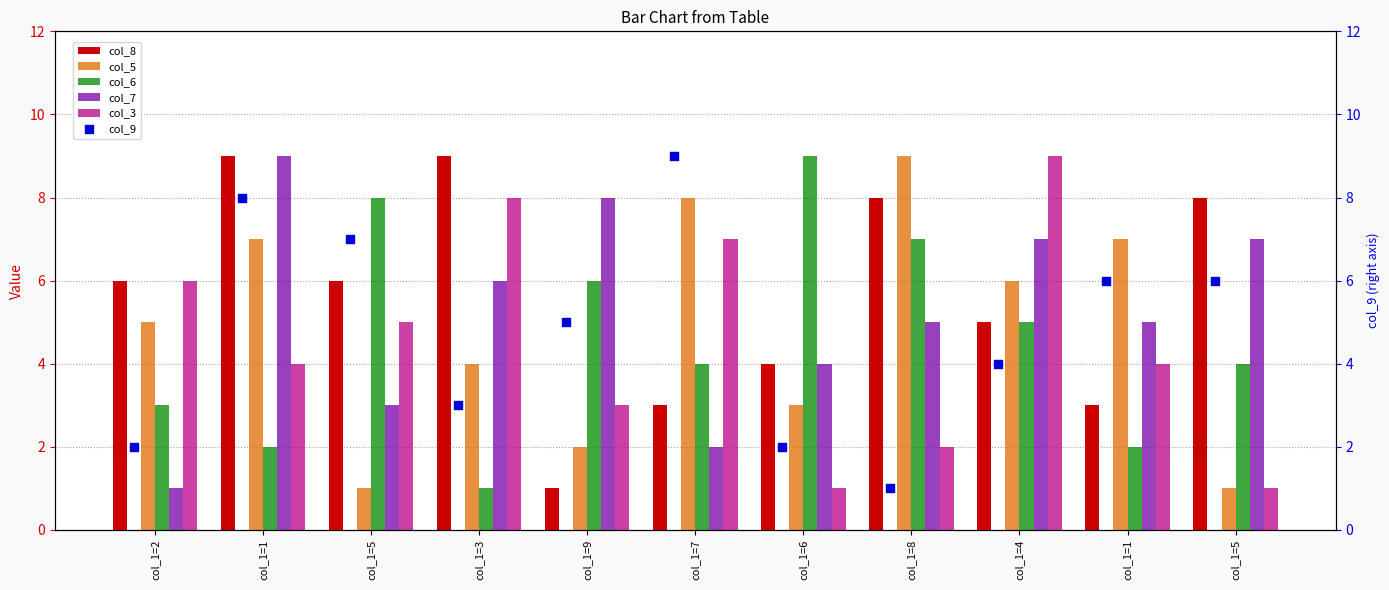

Which series reaches the maximum Y coordinate?

col_8